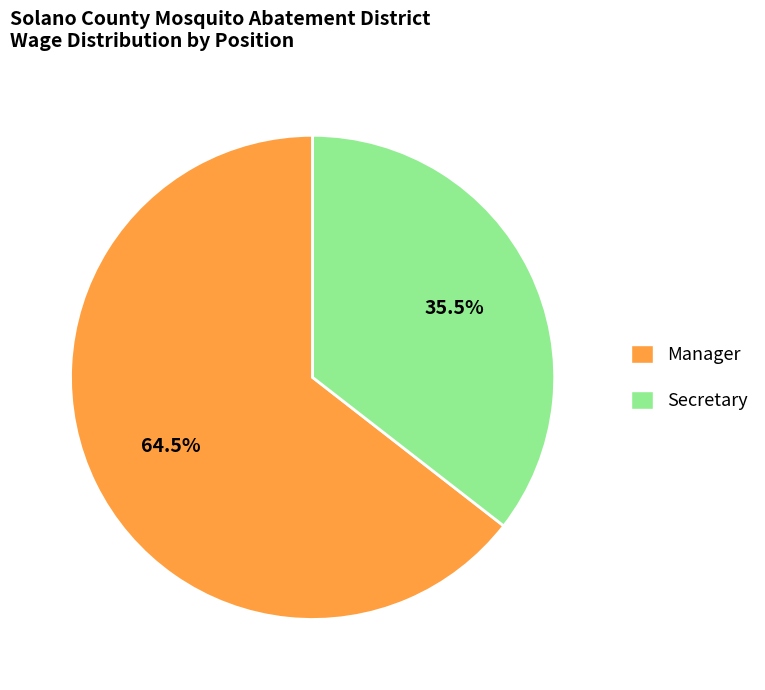

How many segments does this pie chart have?

2